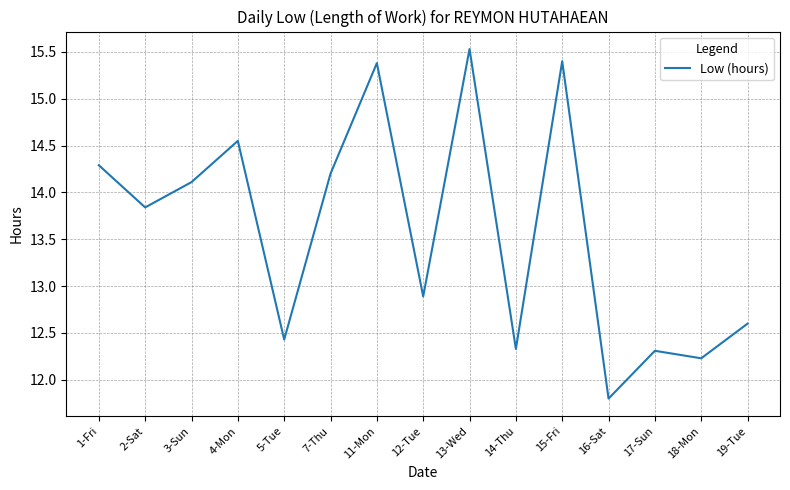

True or false: the data shows 14.1 at 3-Sun.

True